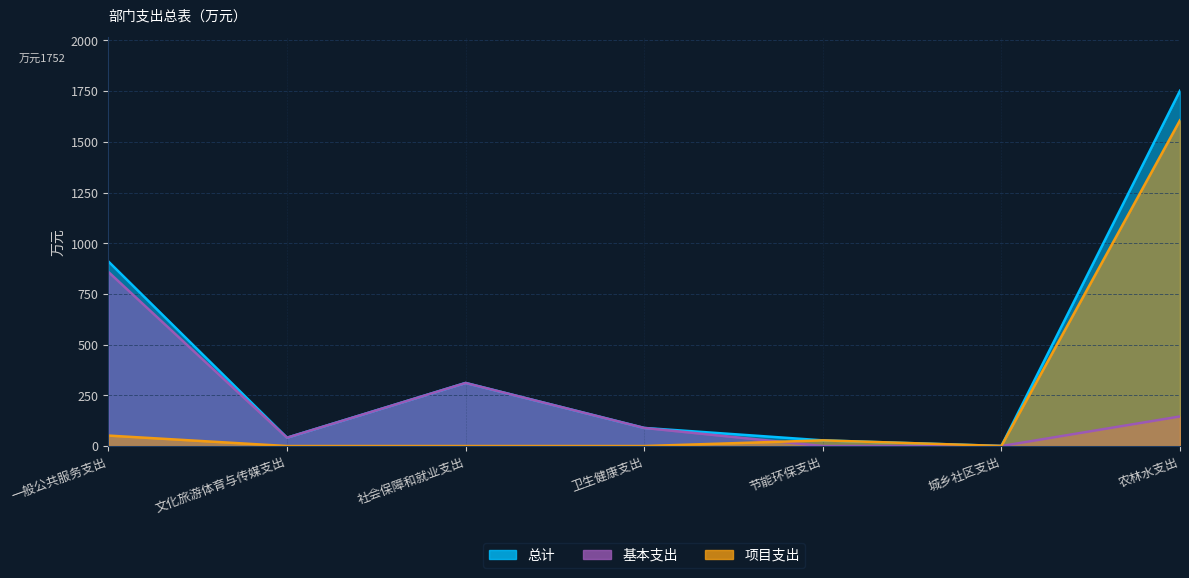

What position from the right is 农林水支出?

1